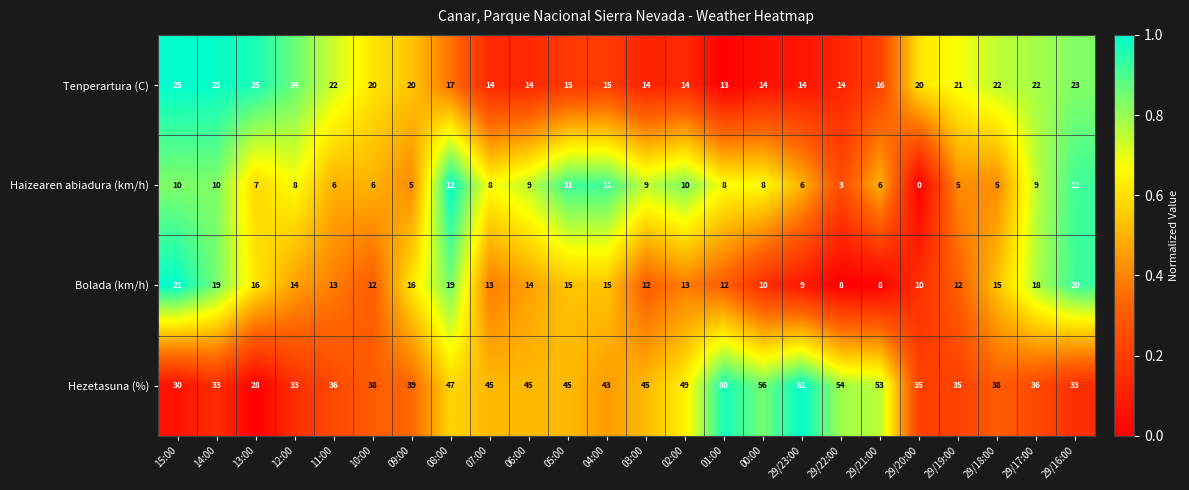

What is the highest value of the Tenperartura (C) series?

25